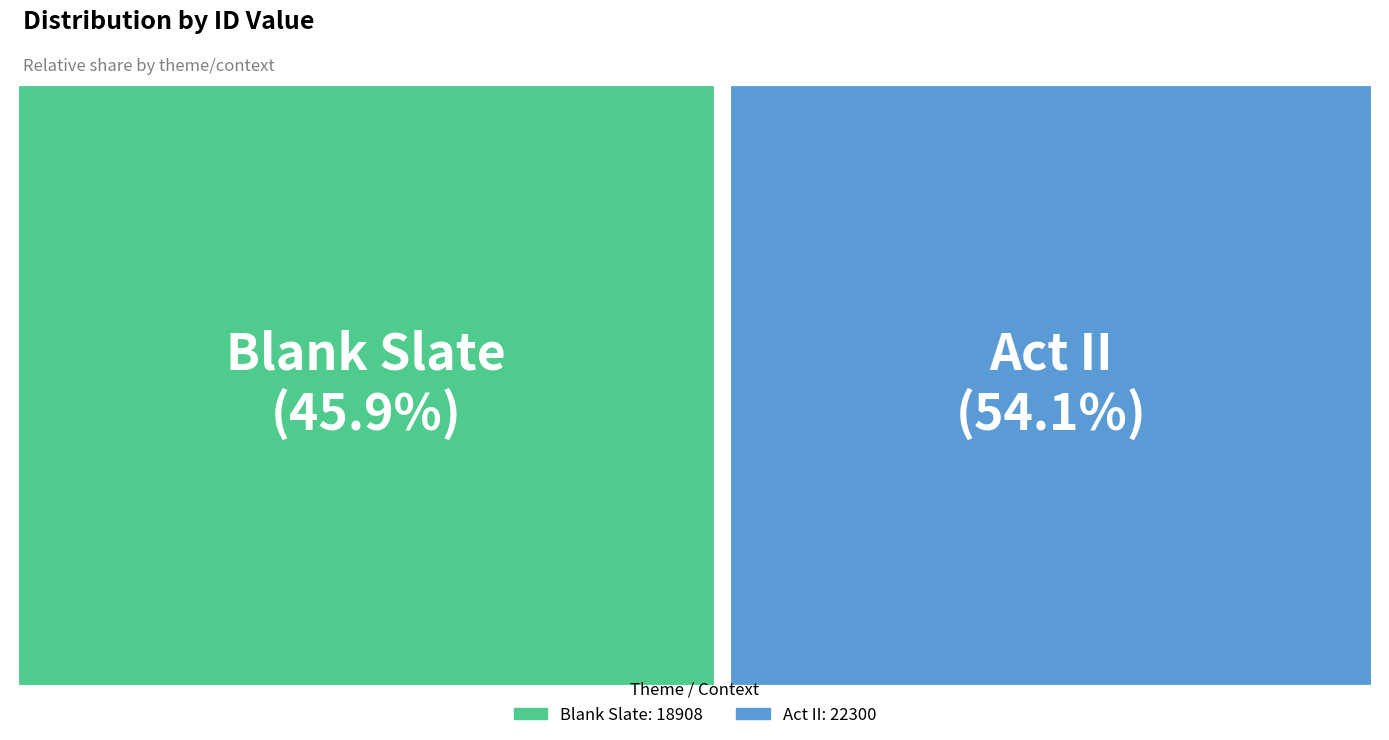

What is the smallest slice in the pie chart?

Blank Slate